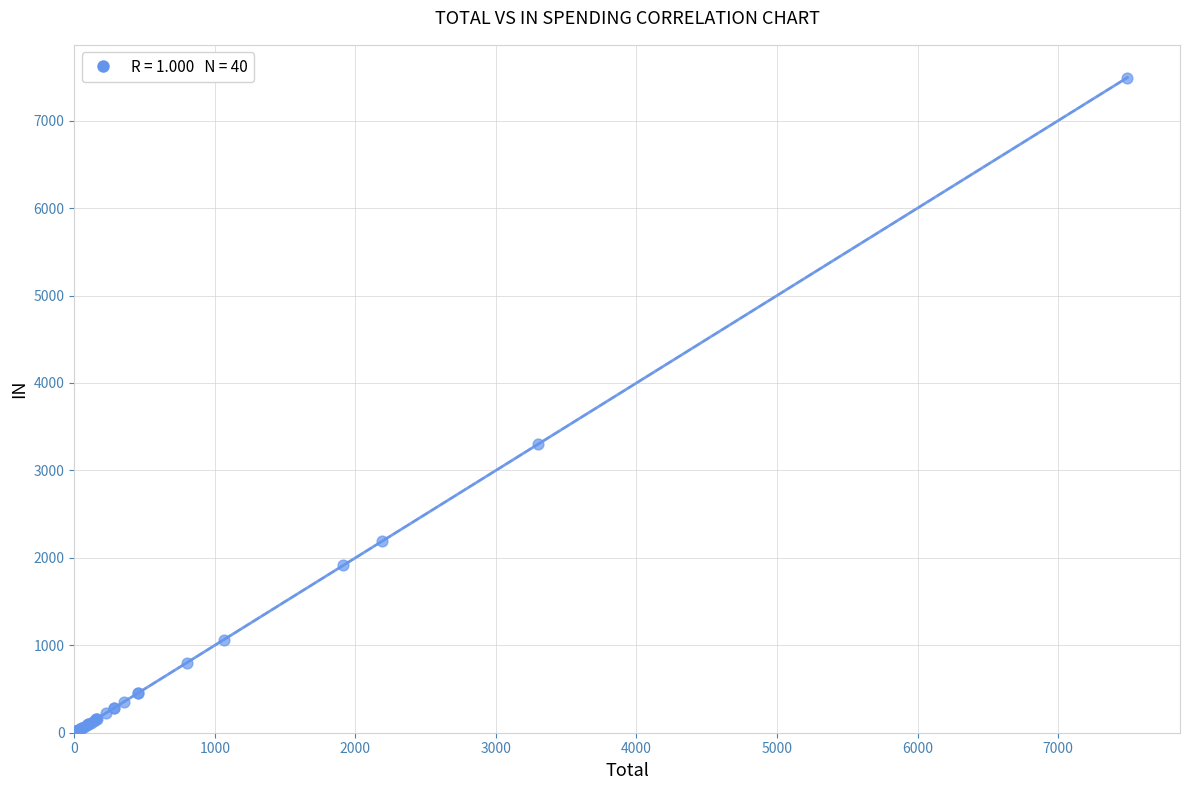

What Y value in the scatter plot is closest to 3747?

3297.1